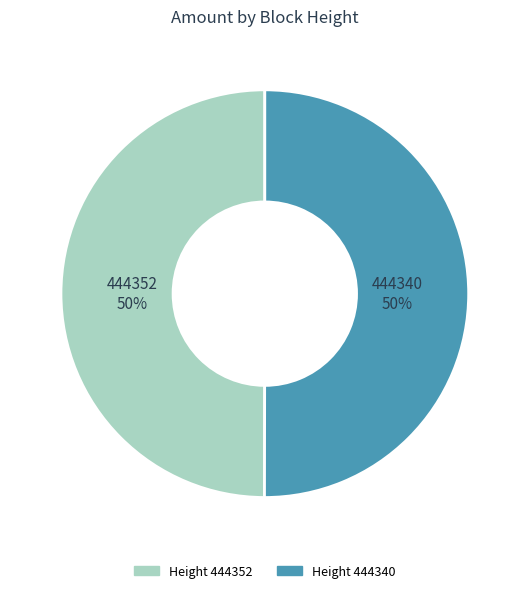

To the nearest percent, what is the average slice percentage?

50%